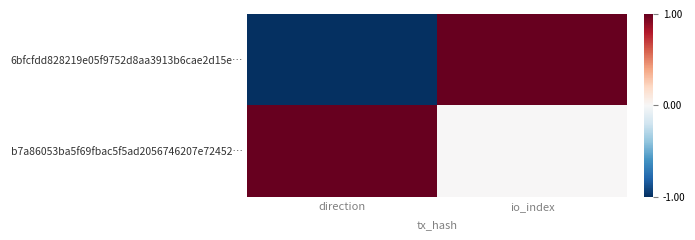

At direction, list the series in order from largest to smallest.

b7a86053ba5f69fbac5f5ad2056746207e72452…, 6bfcfdd828219e05f9752d8aa3913b6cae2d15e…